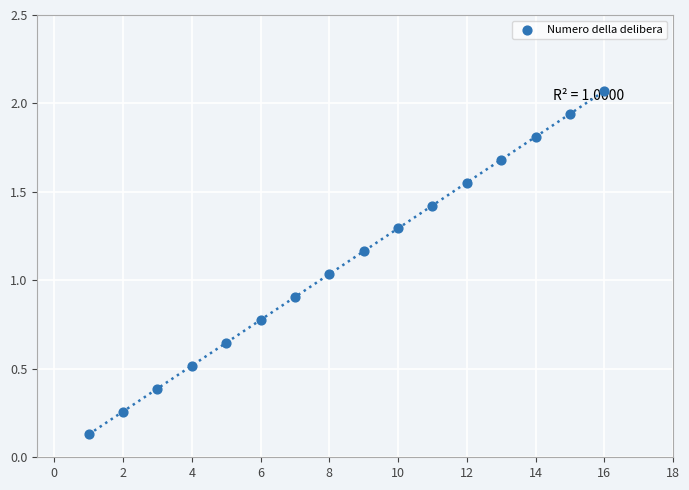

What is the range of X values (max minus min)?

15.0